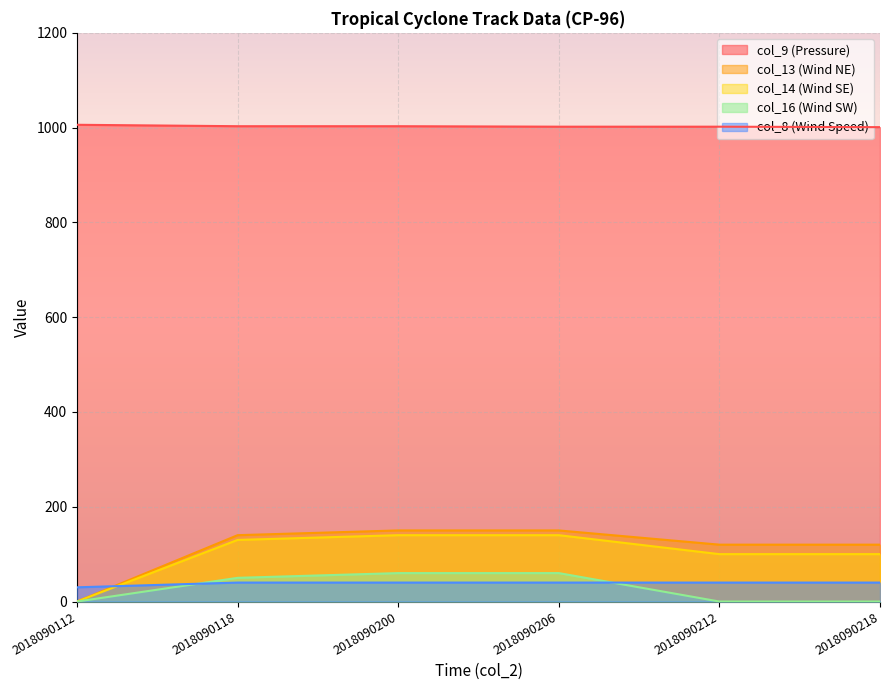

At which label is col_9 (Pressure) closest to 1003?

2018090118